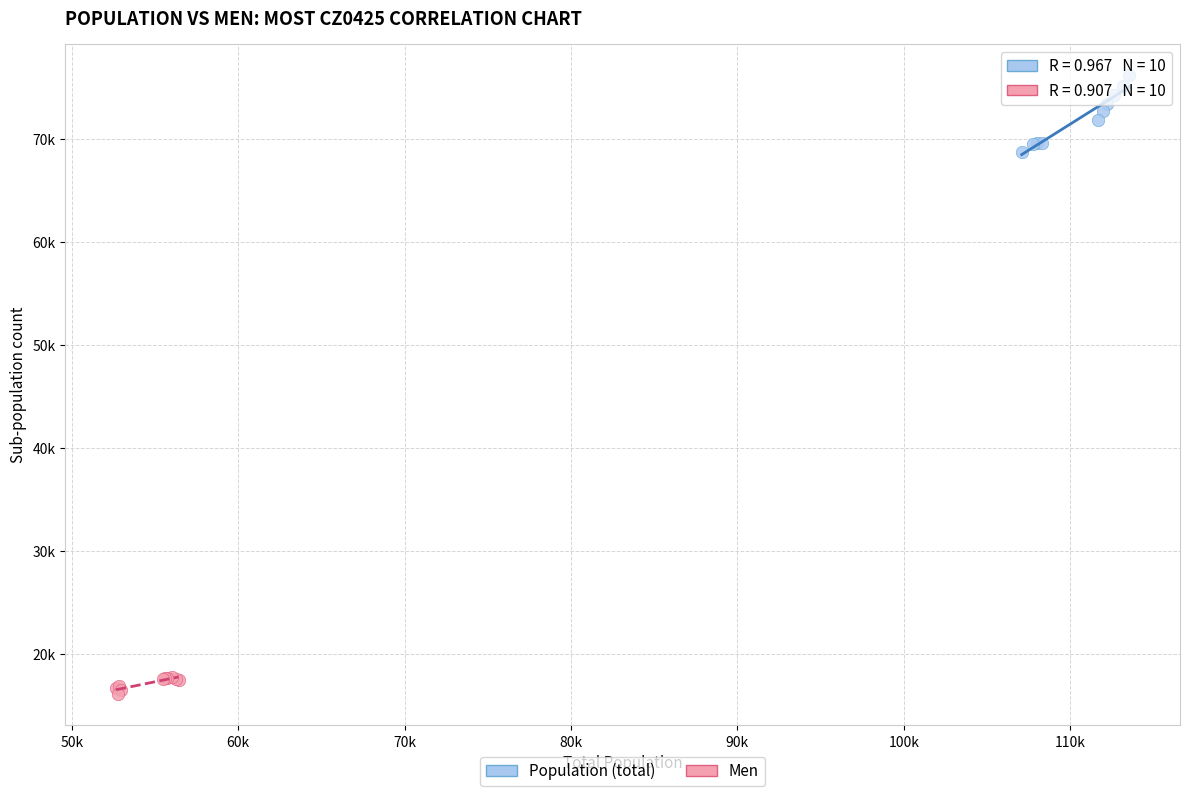

What are all the series names shown in the legend?

Population (total), Men